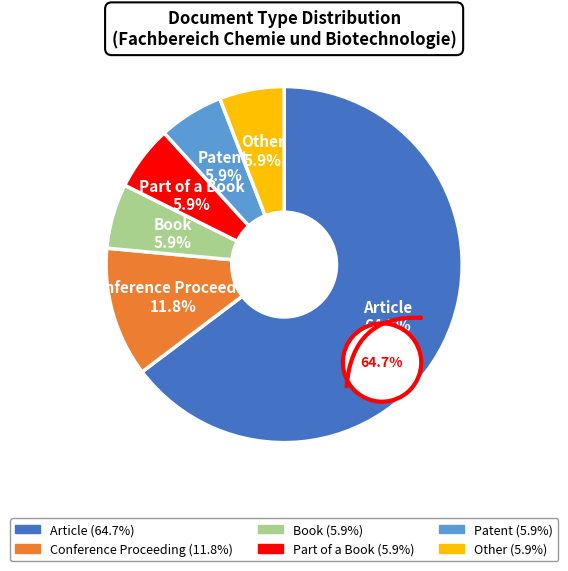

Rank the categories by value from highest to lowest.

Article, Conference Proceeding, Book, Part of a Book, Patent, Other